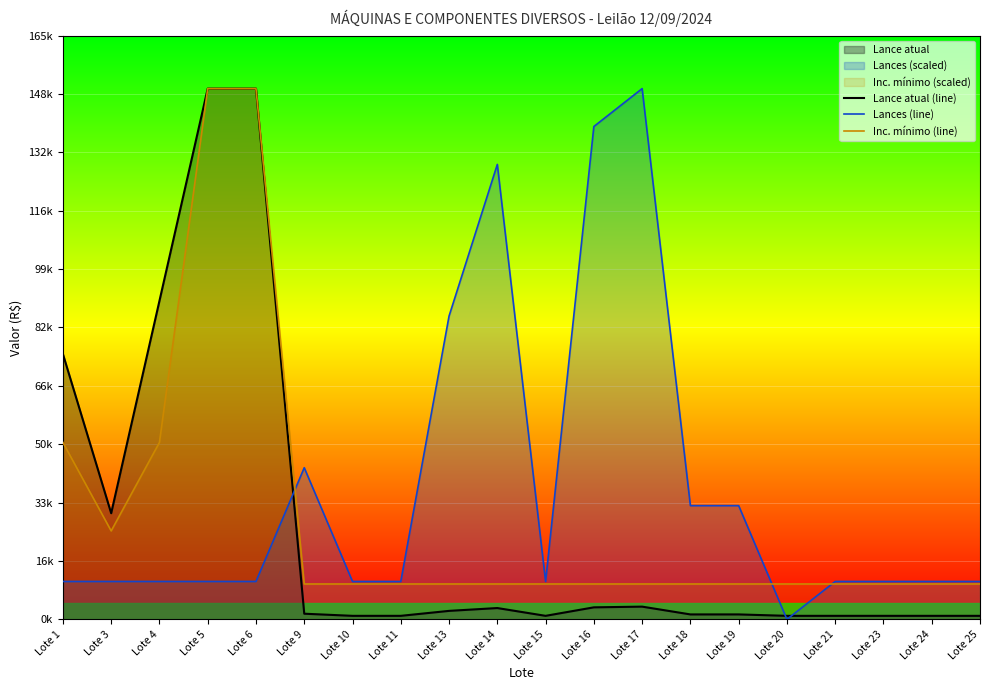

Reading right to left, transcribe all the data shown in this chart.

Lance atual (line): 1000.0	1000.0	1000.0	1000.0	1000.0	1400.0	1400.0	3600.0	3400.0	1000.0	3200.0	2400.0	1000.0	1000.0	1600.0	150000.0	150000.0	90000.0	30000.0	75000.0
Lances (line): 10714.3	10714.3	10714.3	10714.3	0.0	32142.9	32142.9	150000.0	139285.7	10714.3	128571.4	85714.3	10714.3	10714.3	42857.1	10714.3	10714.3	10714.3	10714.3	10714.3
Inc. mínimo (line): 10000.0	10000.0	10000.0	10000.0	10000.0	10000.0	10000.0	10000.0	10000.0	10000.0	10000.0	10000.0	10000.0	10000.0	10000.0	150000.0	150000.0	50000.0	25000.0	50000.0